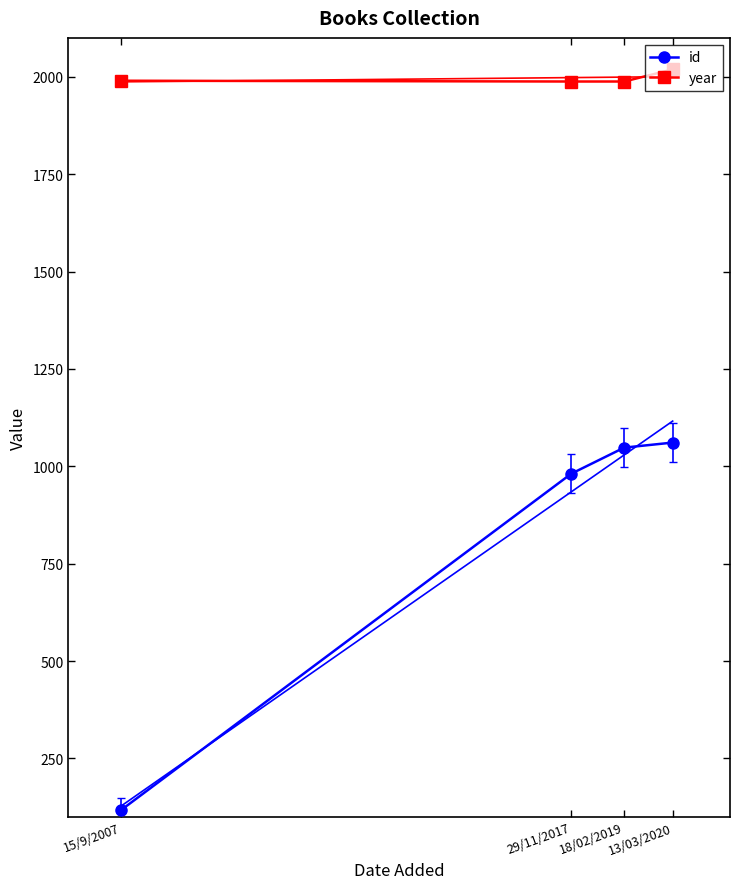

True or false: id and year intersect in this chart.

False